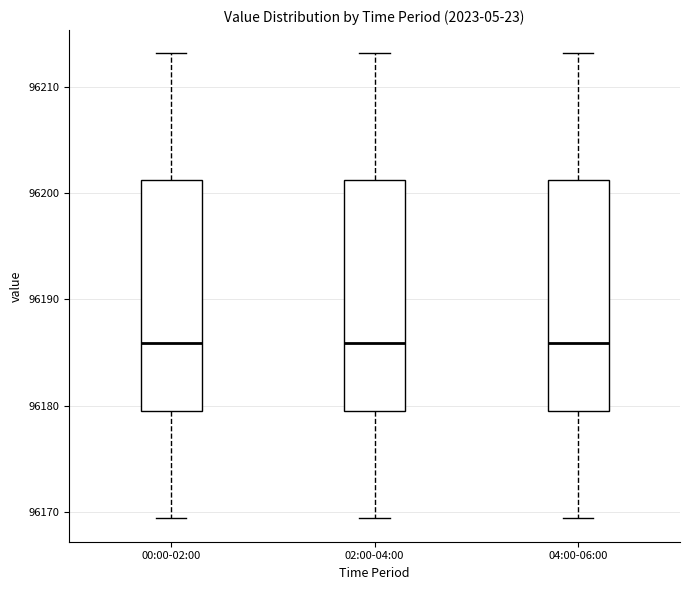

Reading left to right, read every box against the y-axis: the position of its median line, the range the box covers, and the ends of its whiskers. The values are not printed on the chart, so give them approximately, as read against the axis.

00:00-02:00: median 96186, box 96180 to 96201, whiskers 96169 to 96213
02:00-04:00: median 96186, box 96180 to 96201, whiskers 96169 to 96213
04:00-06:00: median 96186, box 96180 to 96201, whiskers 96169 to 96213